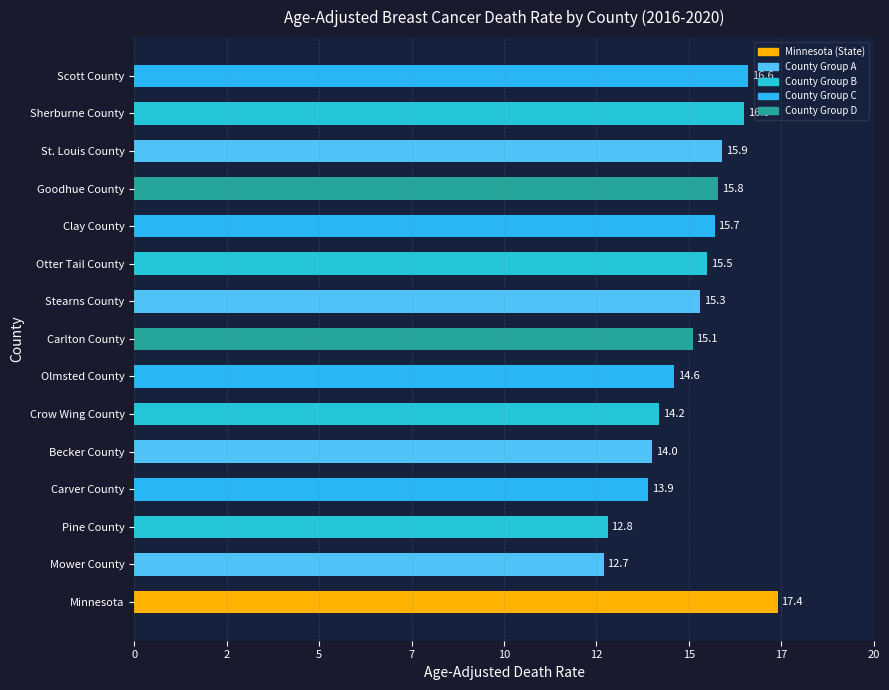

Rank the categories by value from highest to lowest.

Minnesota, Scott County, Sherburne County, St. Louis County, Goodhue County, Clay County, Otter Tail County, Stearns County, Carlton County, Olmsted County, Crow Wing County, Becker County, Carver County, Pine County, Mower County